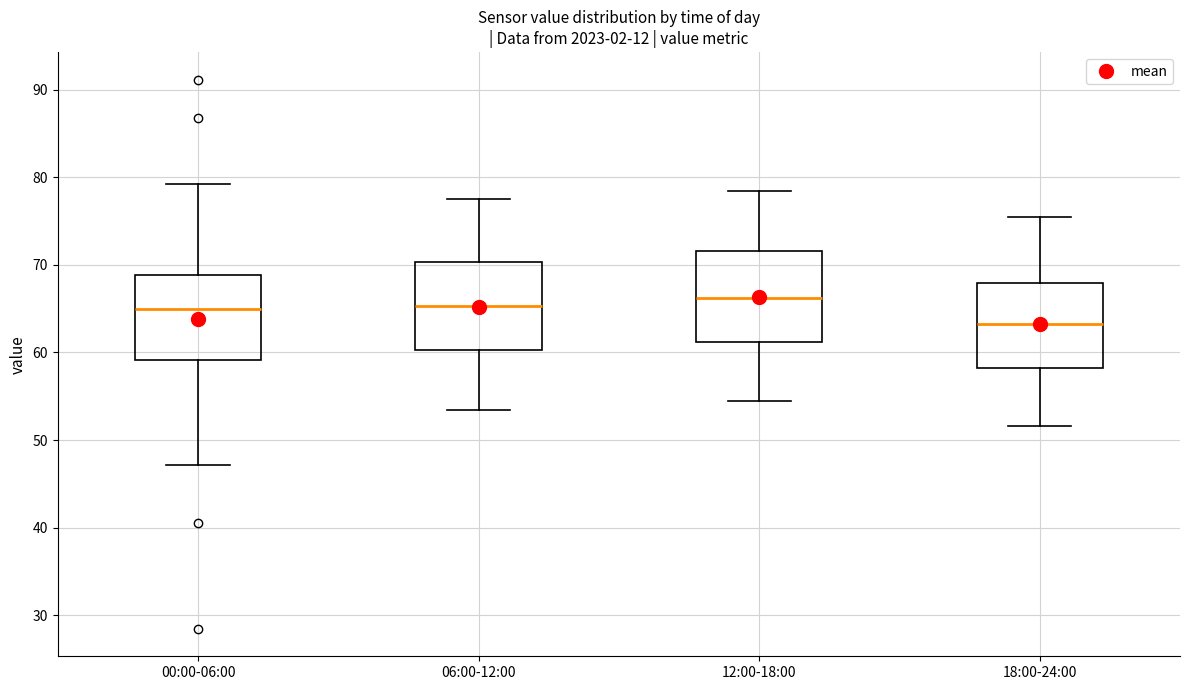

Reading left to right, transcribe this box plot: for each box, give where its median line is, the range the box spans, and where its two whiskers end, as read against the y-axis. The values are not printed on the chart, so give them approximately, as read against the axis.

00:00-06:00: median 65, box 59 to 69, whiskers 47 to 79
06:00-12:00: median 65, box 60 to 70, whiskers 53 to 78
12:00-18:00: median 66, box 61 to 72, whiskers 55 to 78
18:00-24:00: median 63, box 58 to 68, whiskers 52 to 76